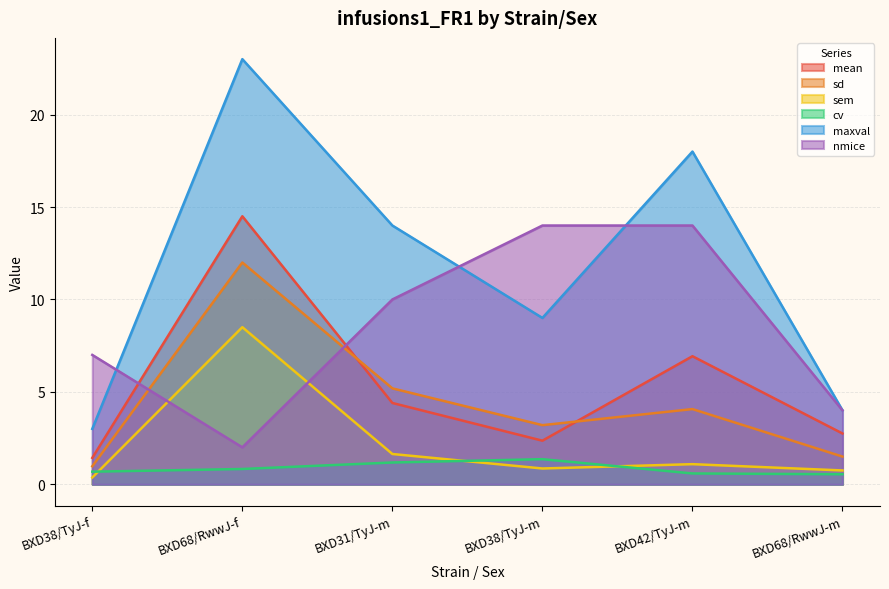

At which category does maxval reach its first local peak?

BXD68/RwwJ-f